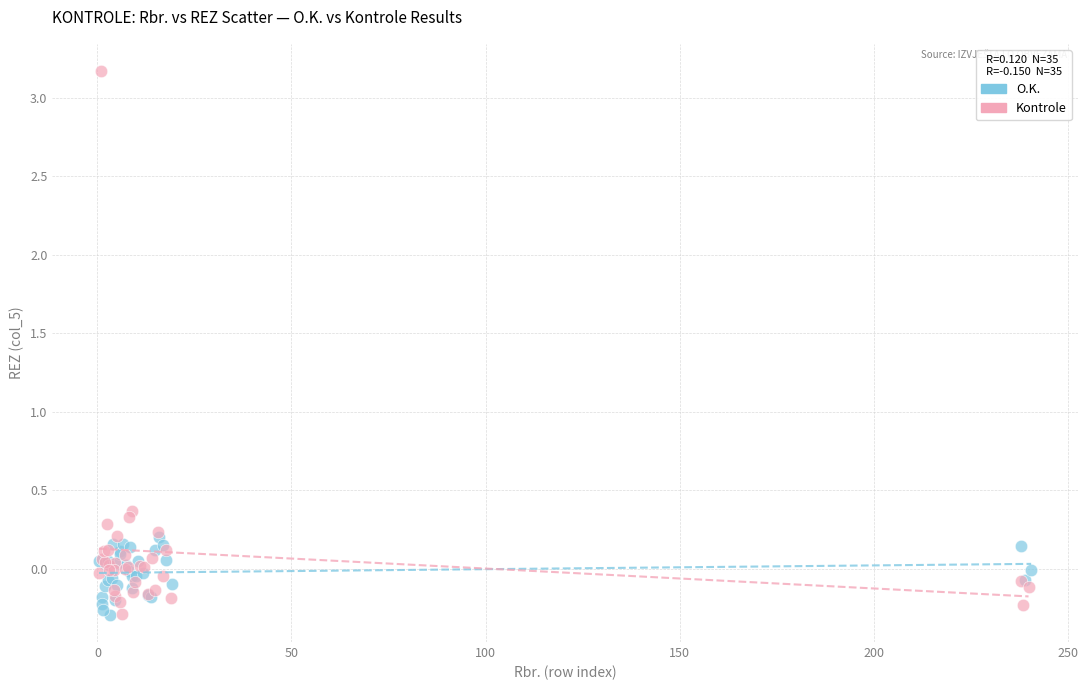

Which series reaches the maximum Y coordinate?

Kontrole